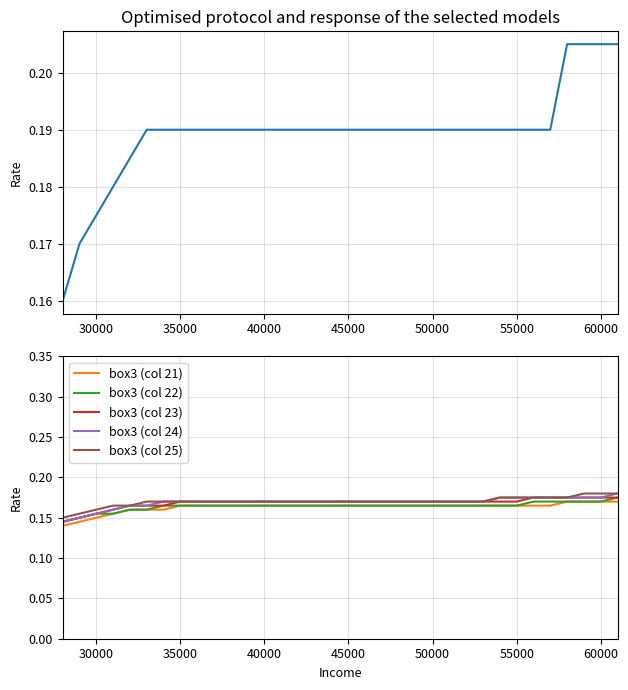

True or false: box3 (col 24) has a value of 0.1 at 35000.

False